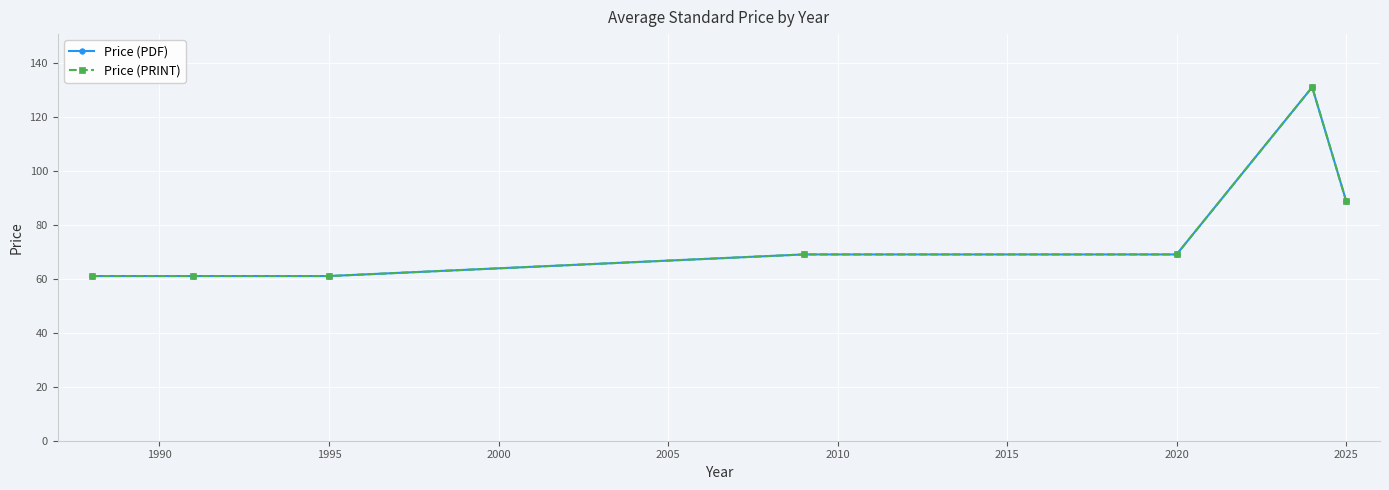

Is this an area chart (filled region under the line)?

No